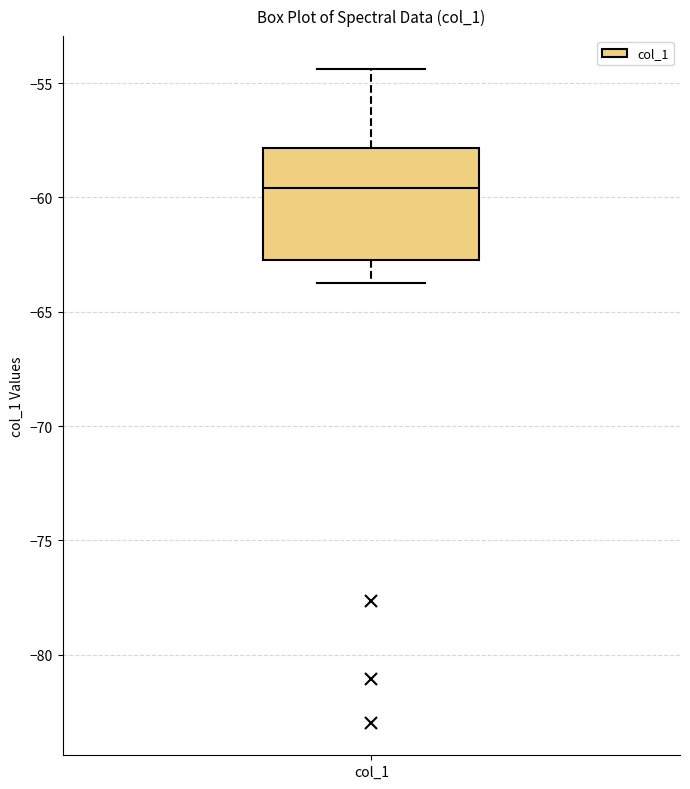

Read this box plot against the y-axis: the position of the median line, the range covered by the box, and the ends of both whiskers. The values are not printed on the chart, so give them approximately, as read against the axis.

median -59.5, box -62.5 to -58.0, whiskers -63.5 to -54.5